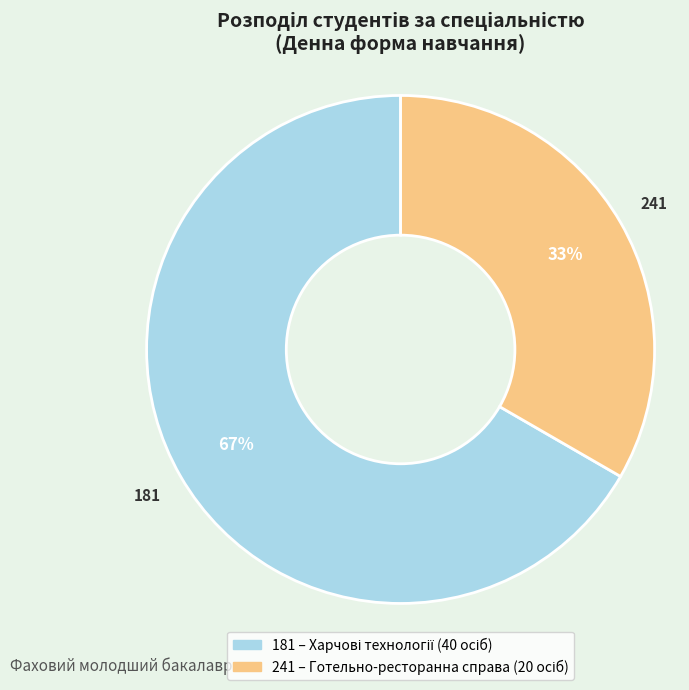

Which has a higher value, 181 or 241?

181